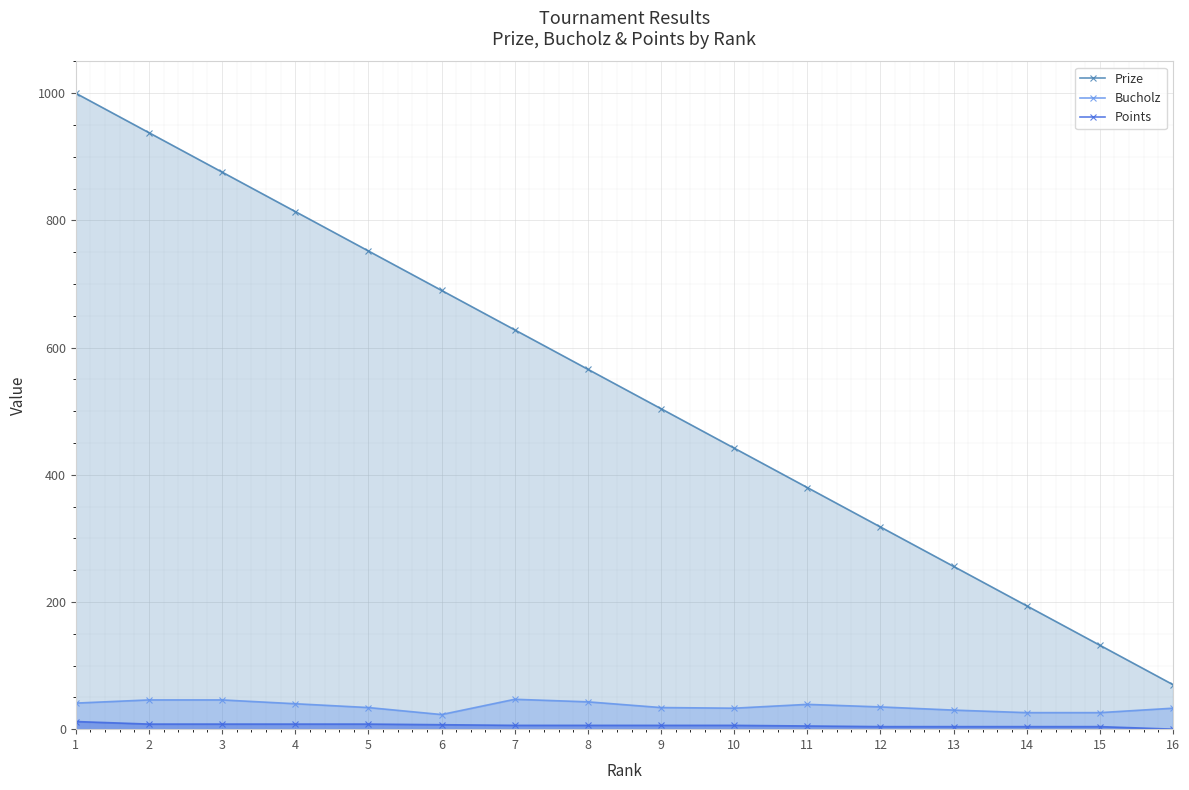

Which series has the widest spread of values?

Prize